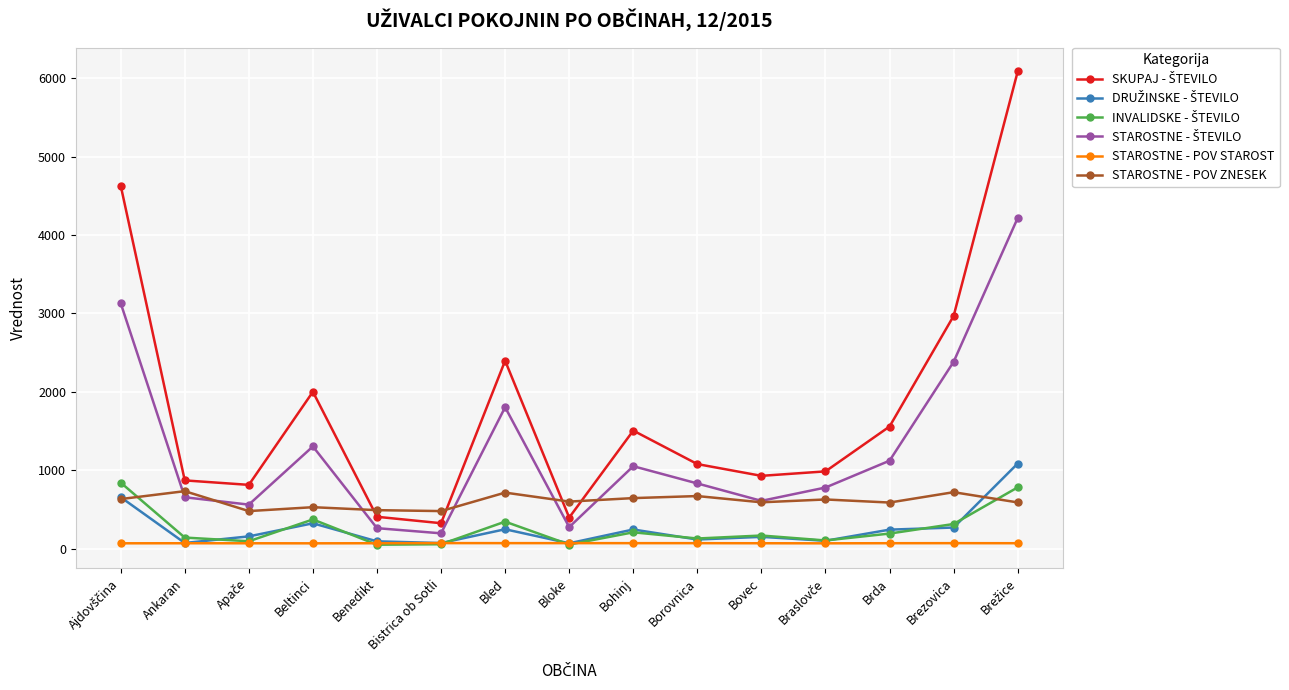

The value of STAROSTNE - POV ZNESEK at Beltinci is 241.1. True or false?

False